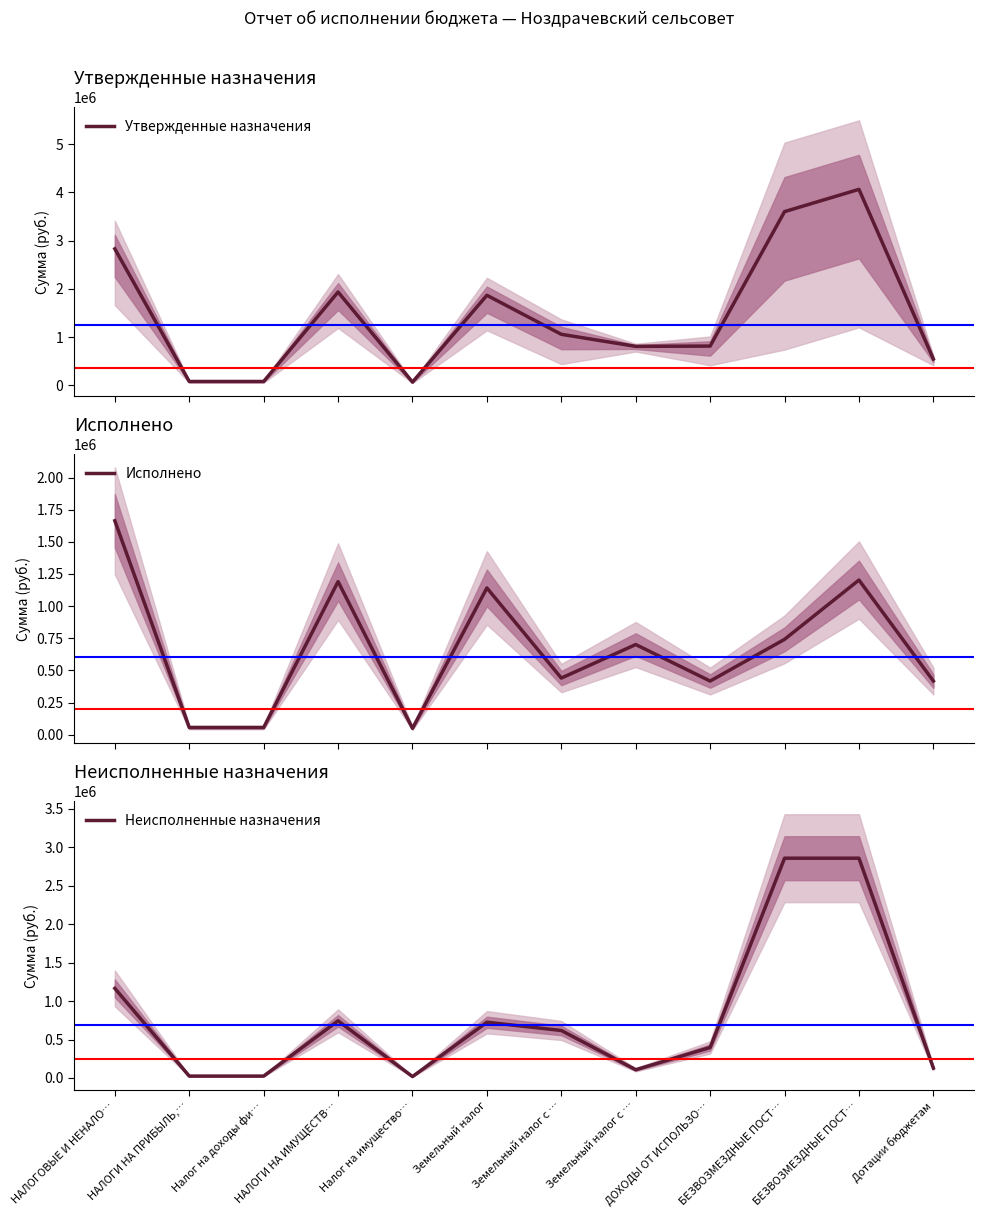

What is the total value across all series at НАЛОГИ НА ПРИБЫЛЬ,…?

161265.6